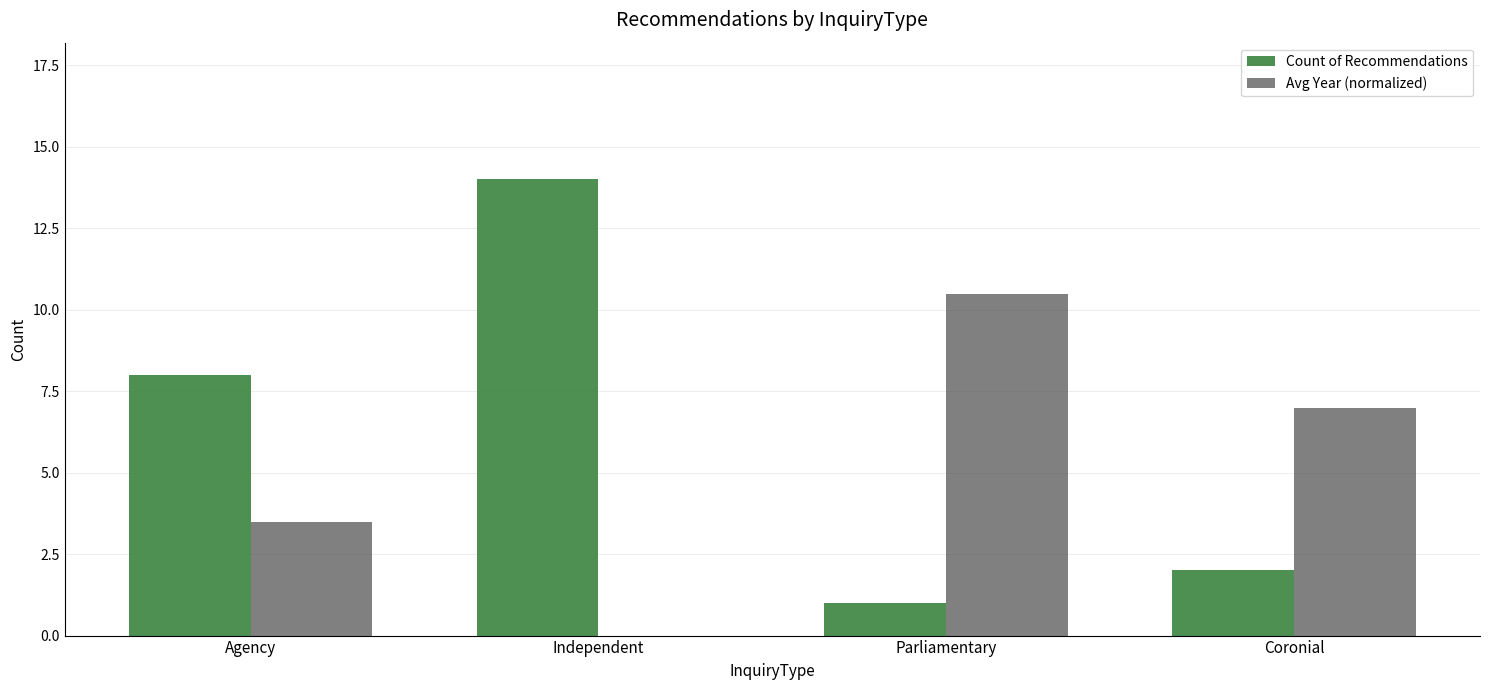

Count the number of categories in the chart.

4